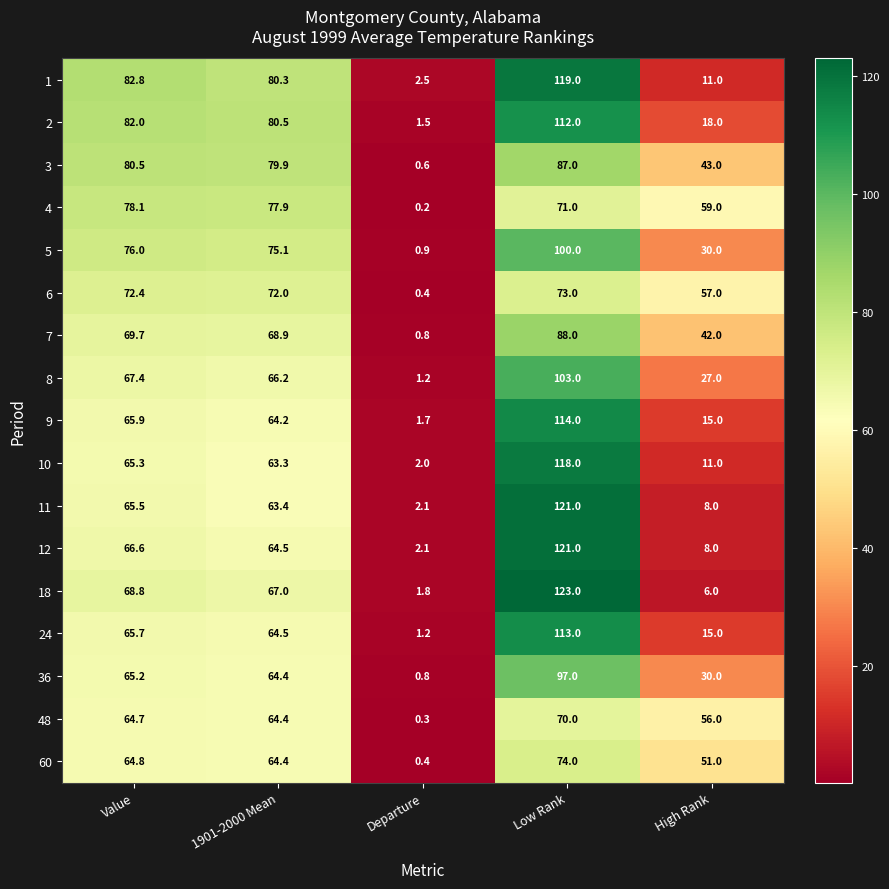

Which series has the largest total across all categories?

1